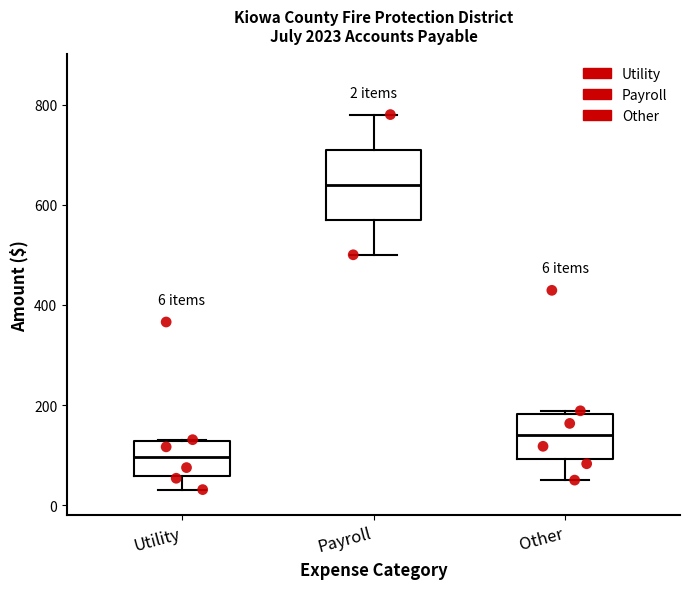

Comparing the boxes themselves (not the whiskers), which one is the tallest?

Payroll